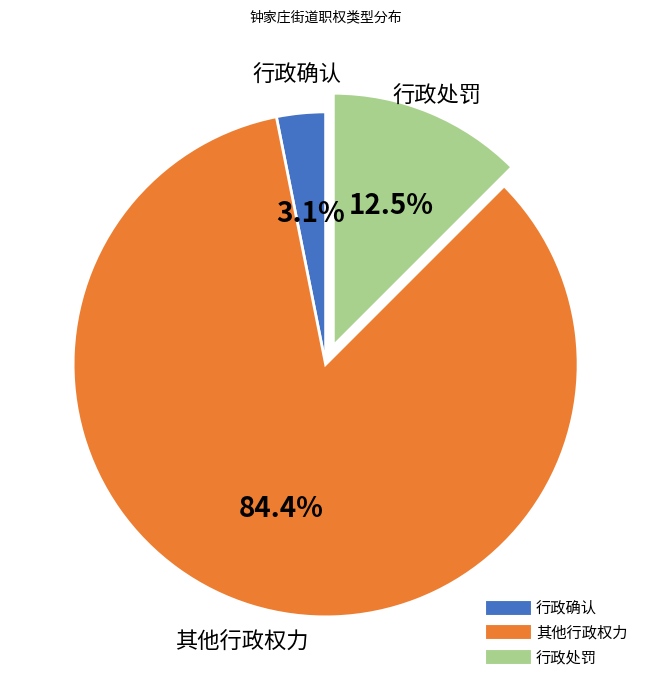

To the nearest percent, what is the average slice percentage?

33%